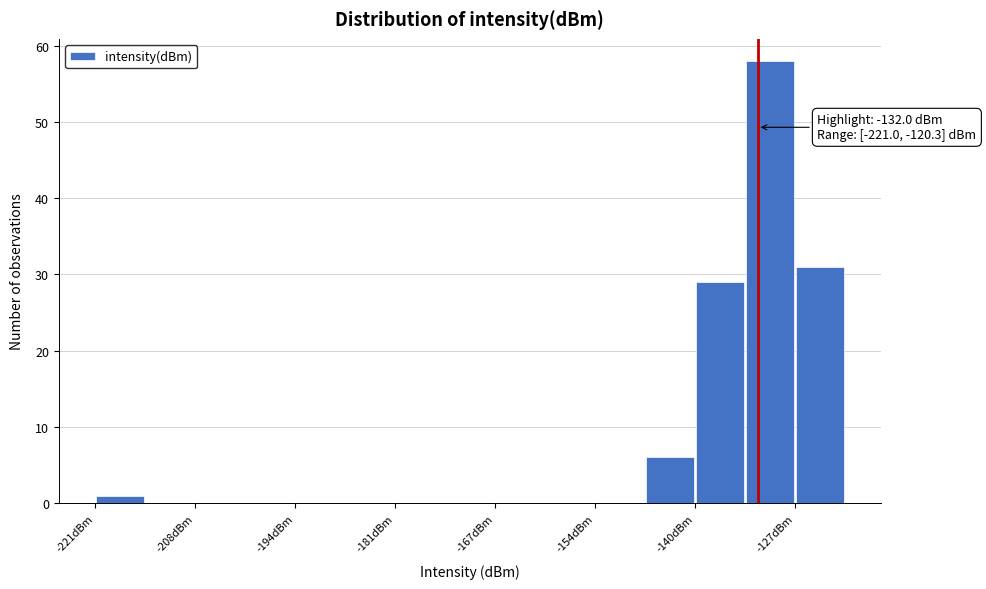

Around what value on the x-axis is the tallest bar? Give the approximate position of its centre, as read against the axis.

-130